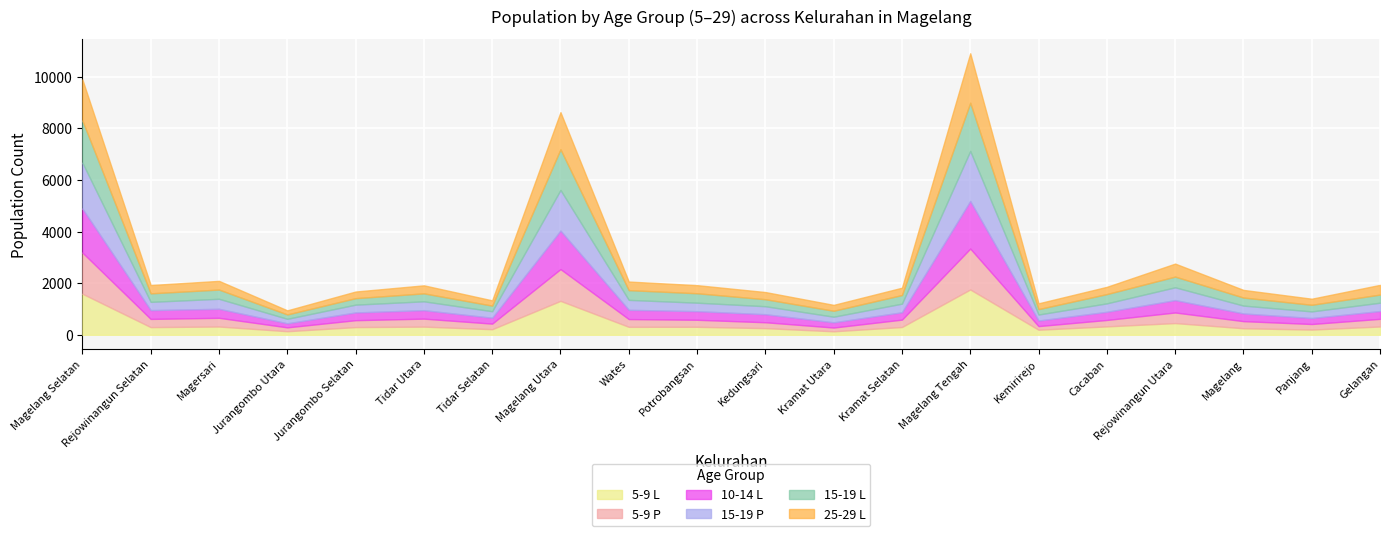

Which series changed the most between Magelang Selatan and Magersari?

15-19 P